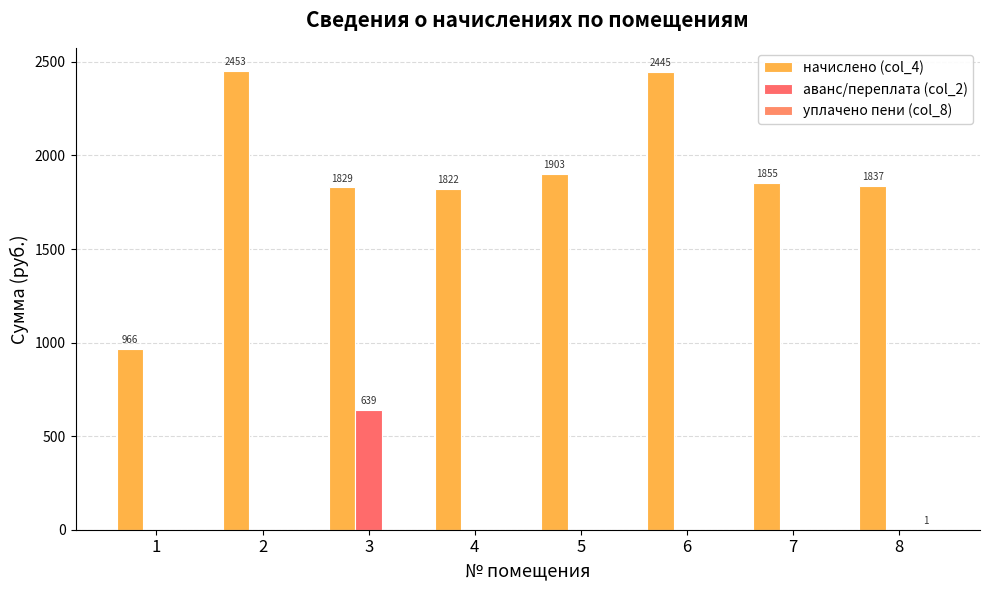

Read the начислено (col_4) value at 3.

1829.3